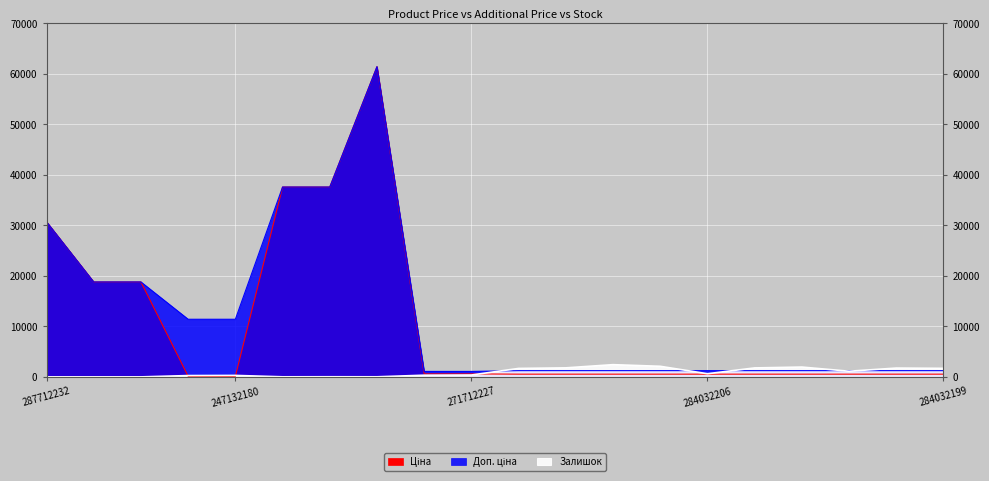

How many data points in Доп. ціна are above 1235?

18